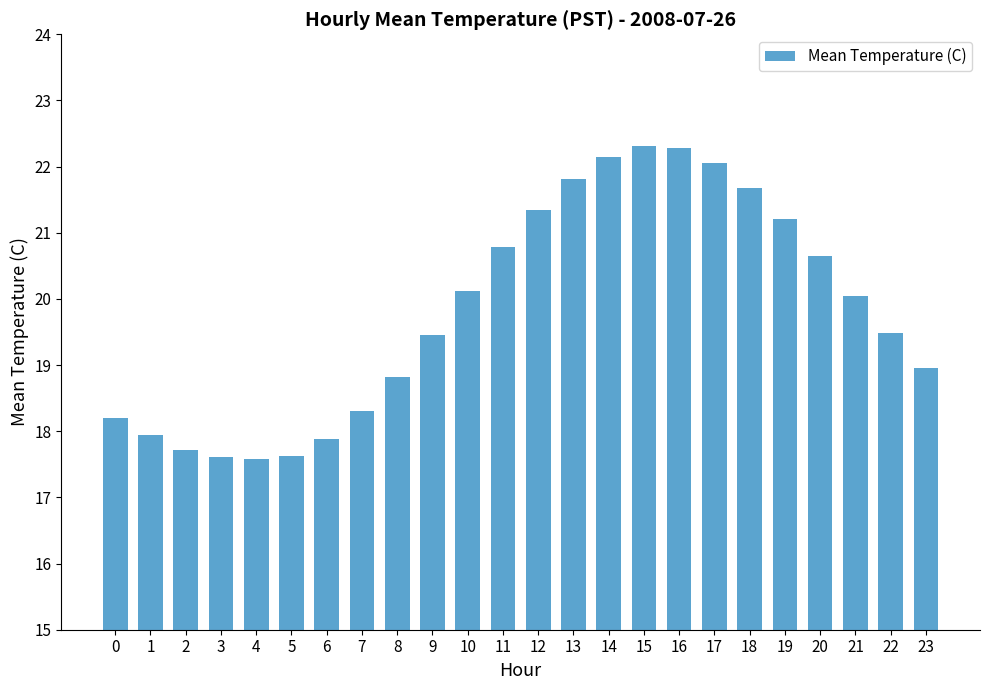

Is it true that the value at 16 is 11.6?

False